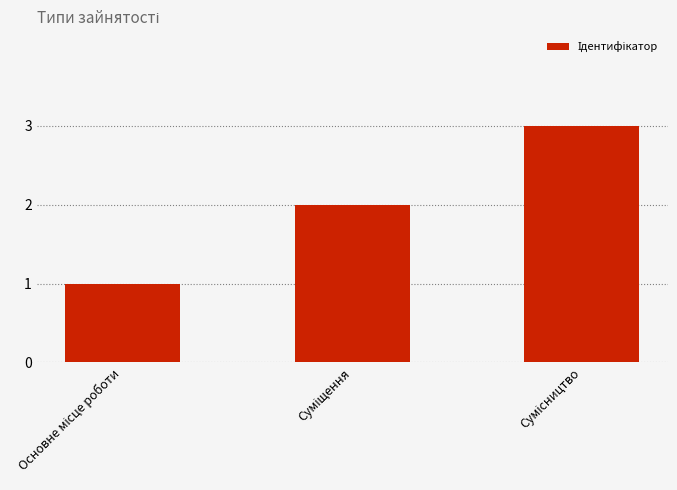

How many categories are shown in the chart?

3